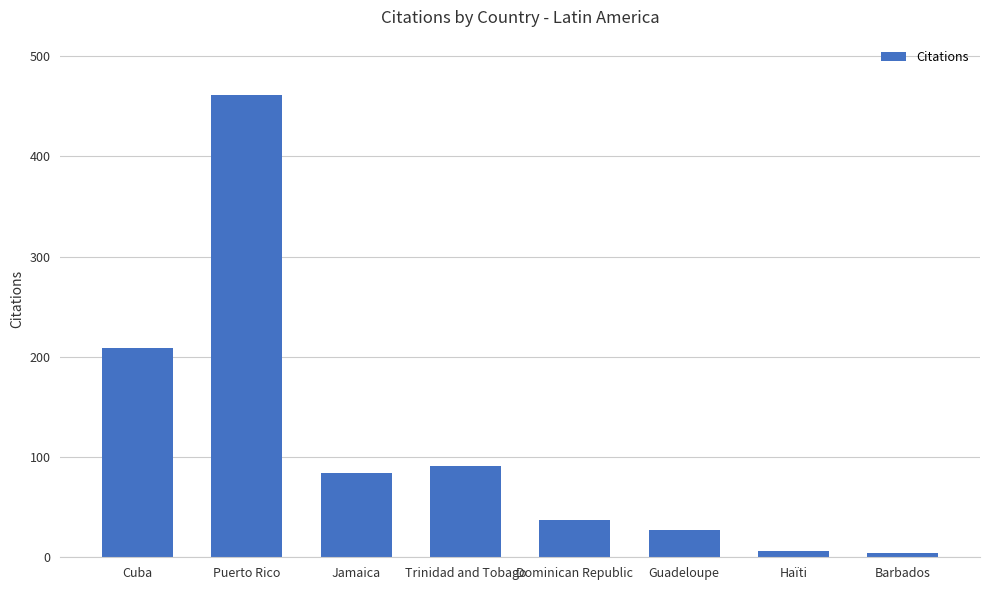

What is the difference between the maximum and second lowest values?

455